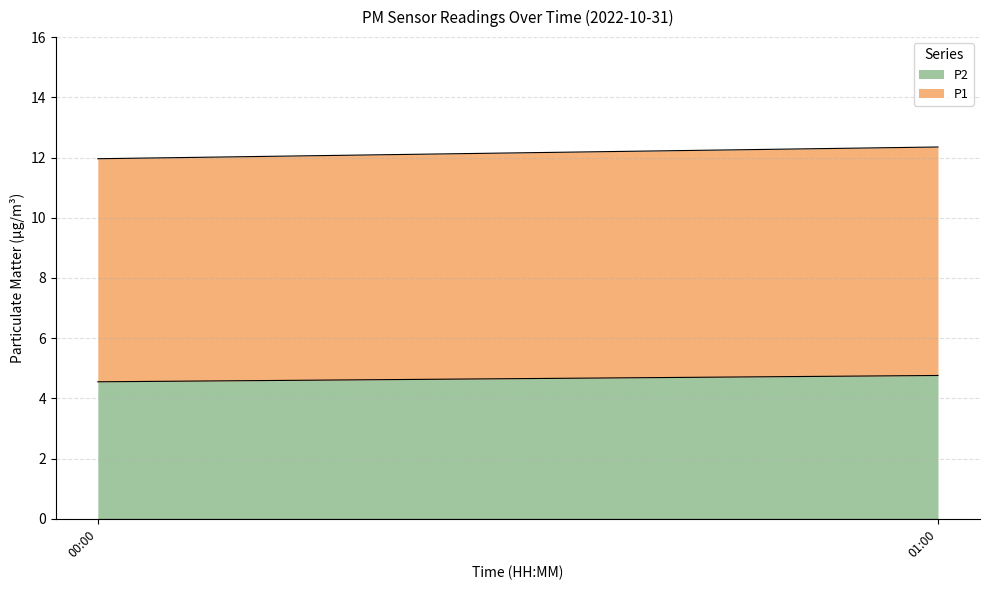

The P2 series shows 4.5 at 00:00. True or false?

True